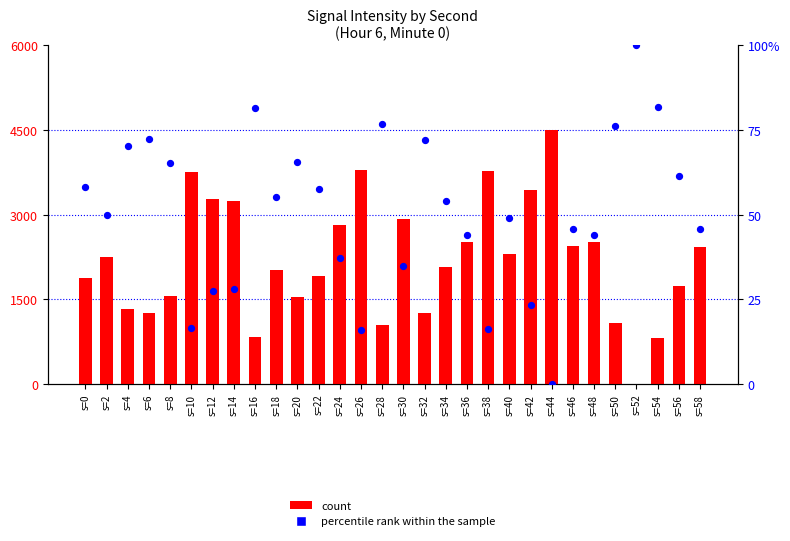

Which series reaches the minimum Y coordinate?

count